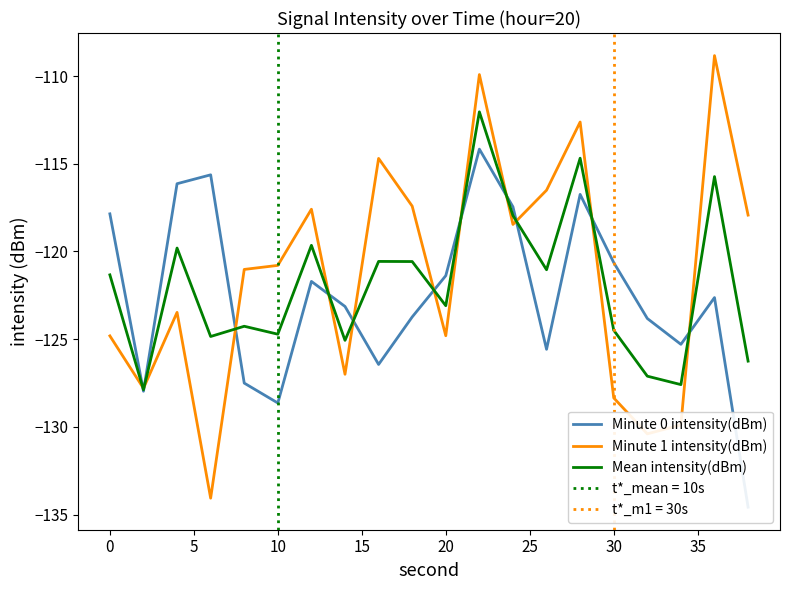

Is it true that Mean intensity(dBm) equals -40.6 at 10?

False